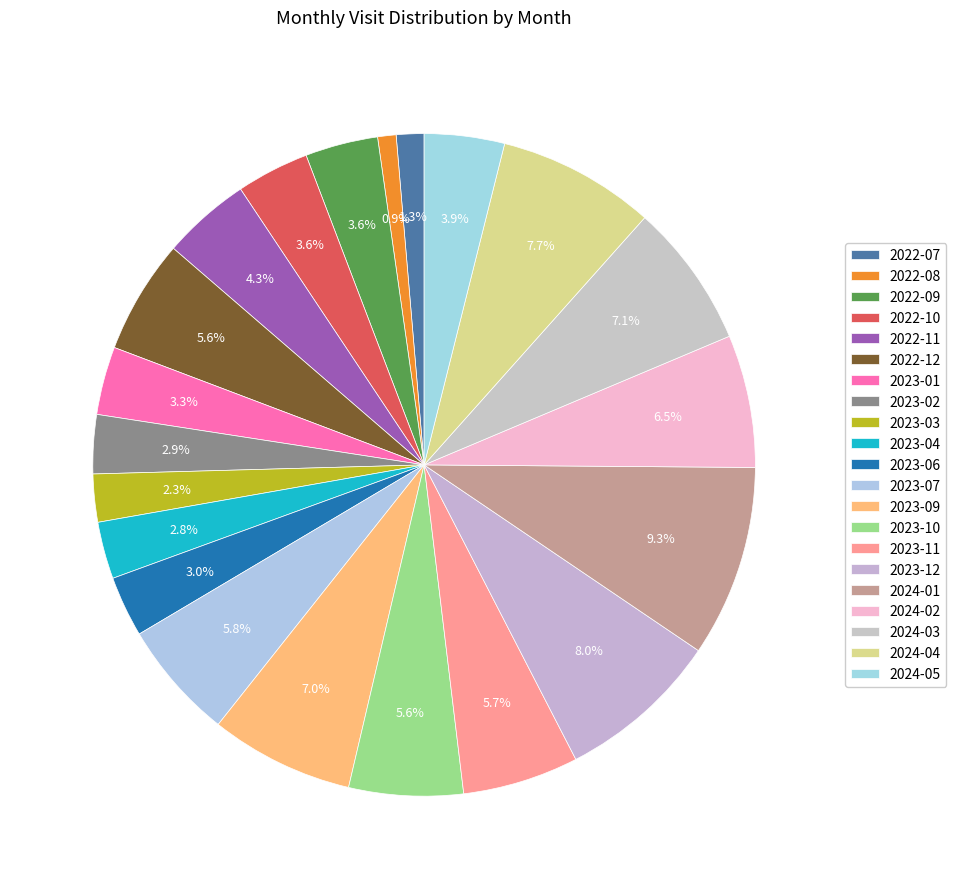

Rank the categories by value from lowest to highest.

2022-08, 2022-07, 2023-03, 2023-04, 2023-02, 2023-06, 2023-01, 2022-09, 2022-10, 2024-05, 2022-11, 2022-12, 2023-10, 2023-11, 2023-07, 2024-02, 2023-09, 2024-03, 2024-04, 2023-12, 2024-01